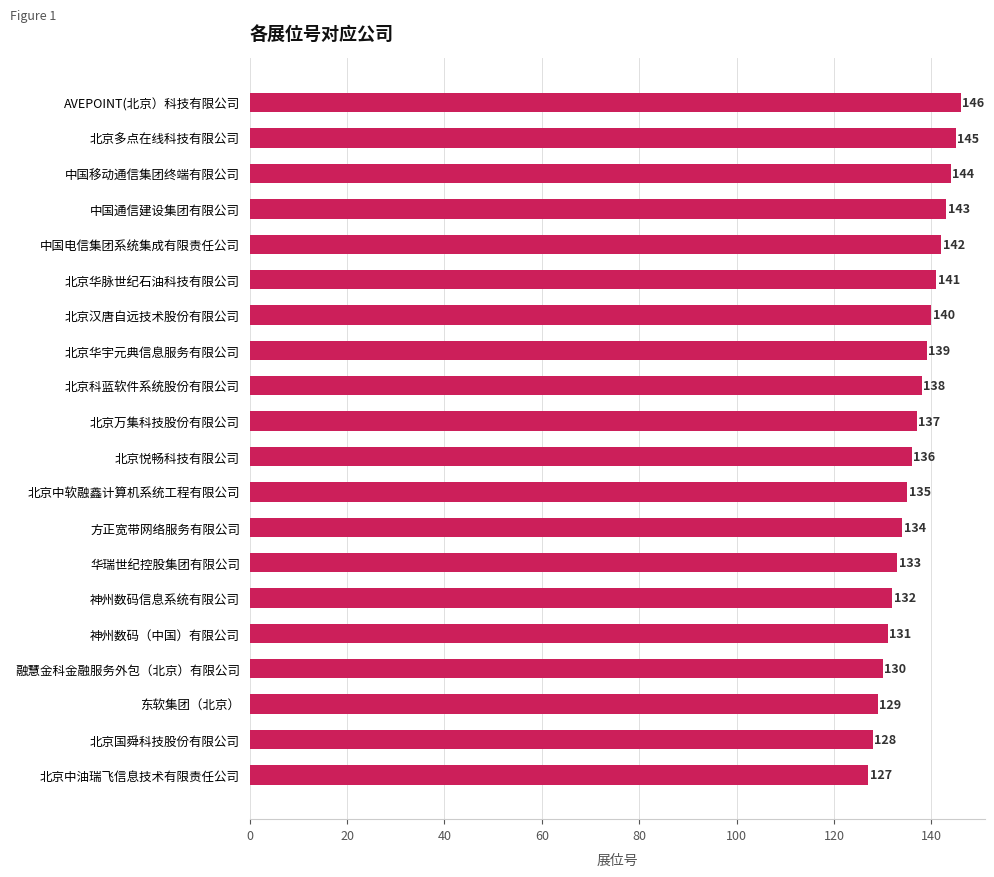

What is the greatest value displayed?

146